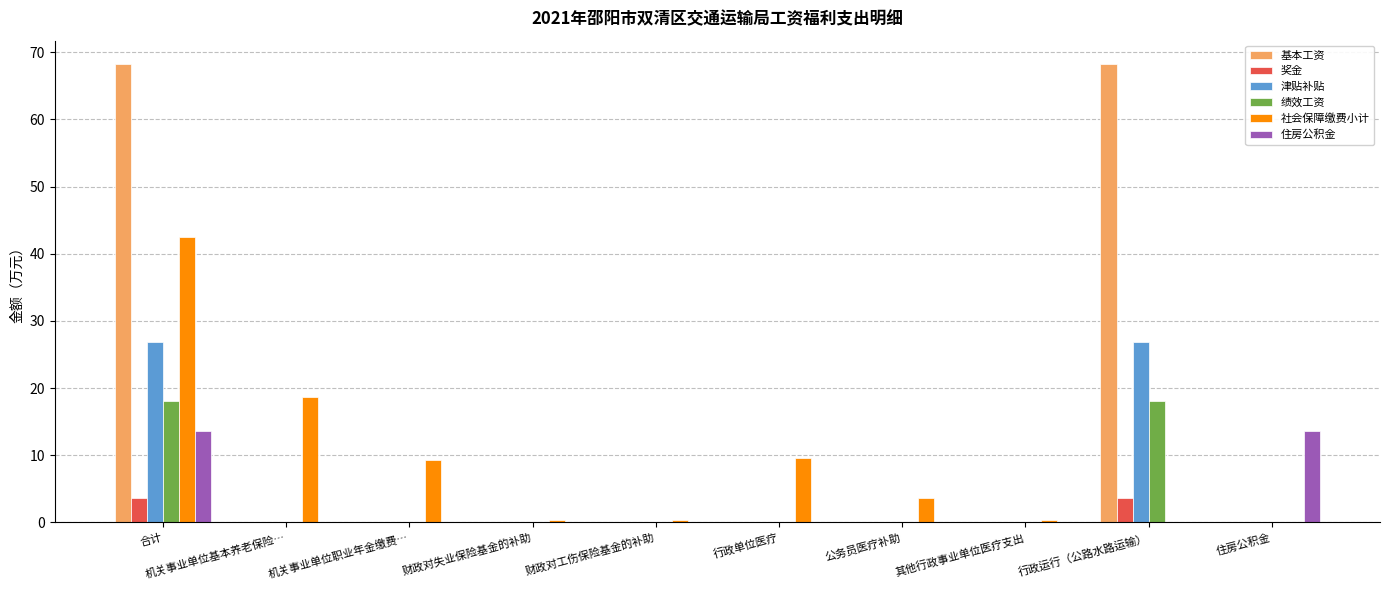

Is it true that 绩效工资 equals 0.0 at 机关事业单位职业年金缴费…?

True